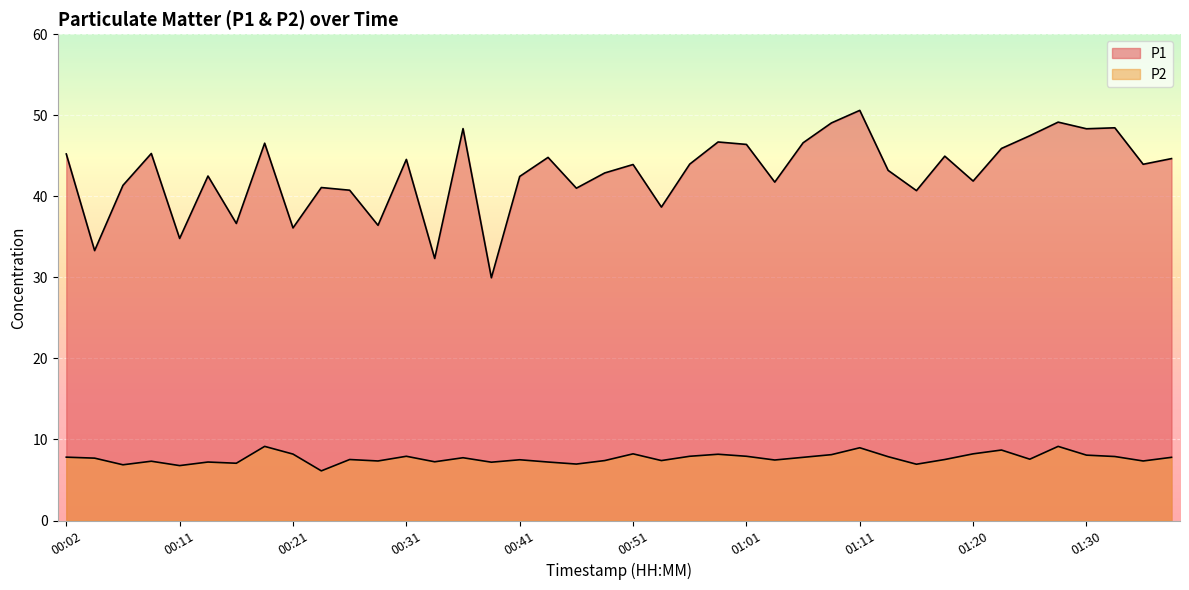

How many interior local valleys does the P2 series have?

13